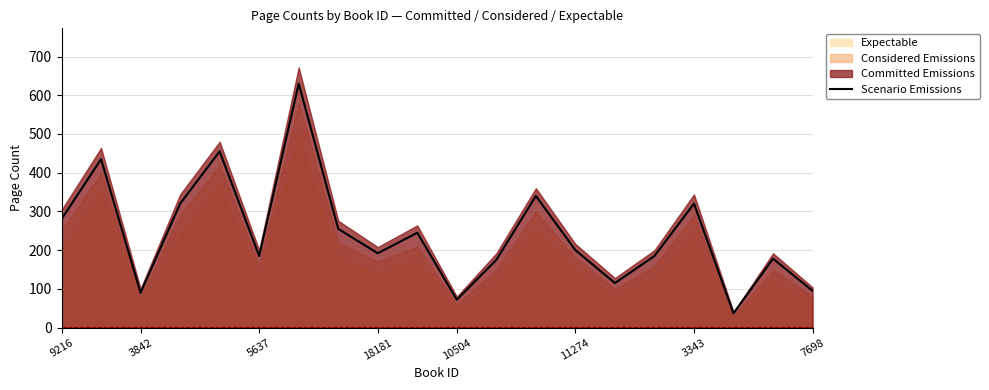

How many lines are shown in the chart?

1